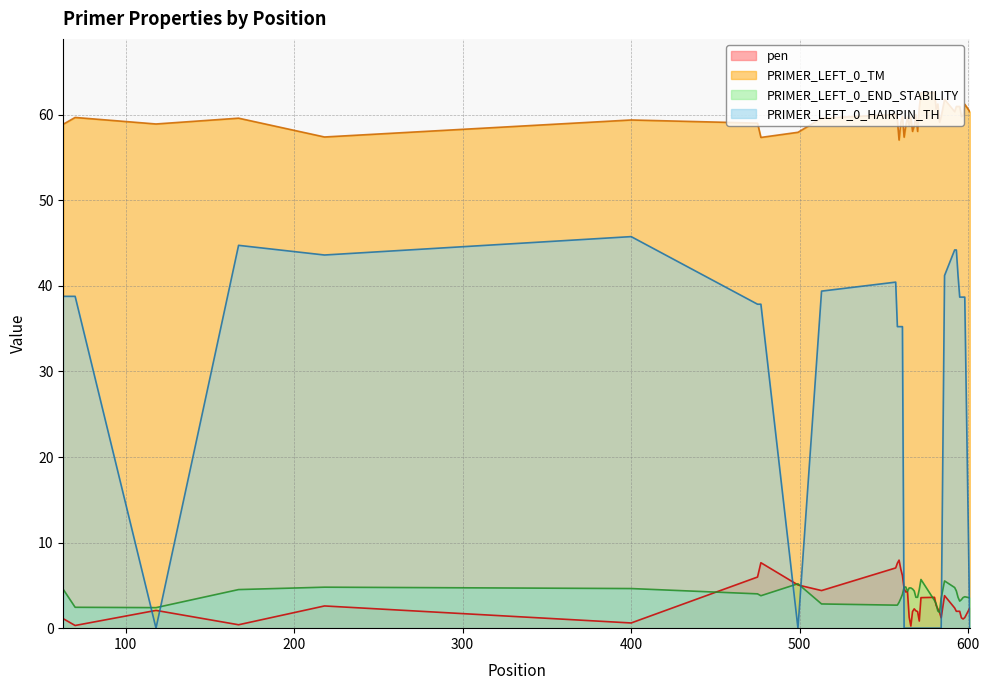

The PRIMER_LEFT_0_HAIRPIN_TH series shows 64.8 at 513. True or false?

False